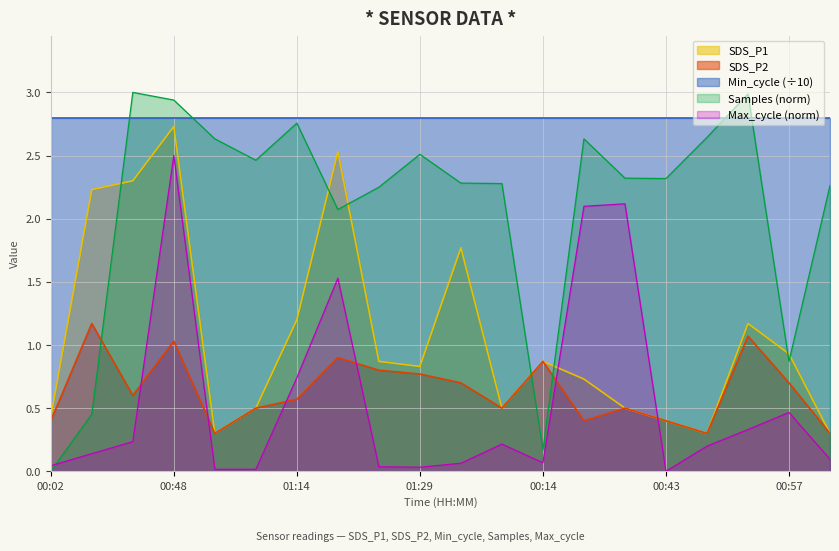

What is the label of the 1st point from the right?

01:10